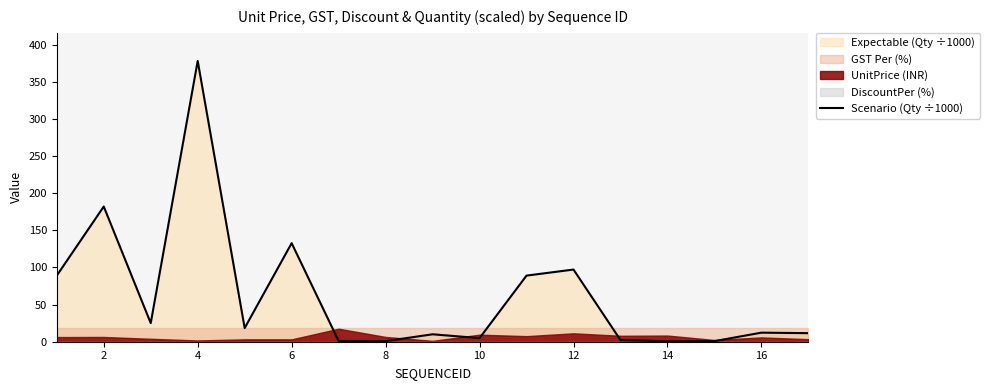

Reading left to right, transcribe all the data shown in this chart.

89.0	182.0	25.0	377.9	18.4	132.7	1.0	0.8	10.0	4.9	89.0	97.1	2.2	0.7	0.8	12.2	11.5